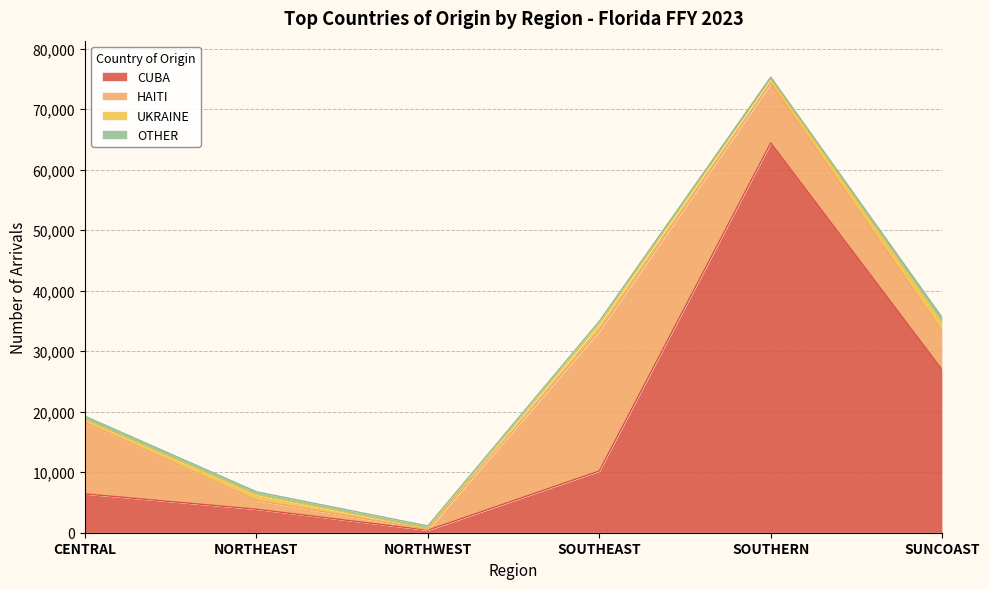

Where does the UKRAINE series first go above 924?

SOUTHEAST